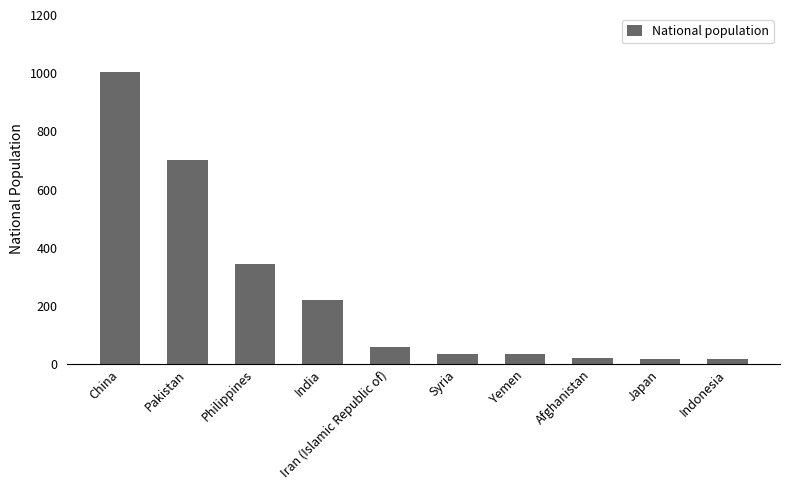

The chart shows a value of 1003 at China. True or false?

True